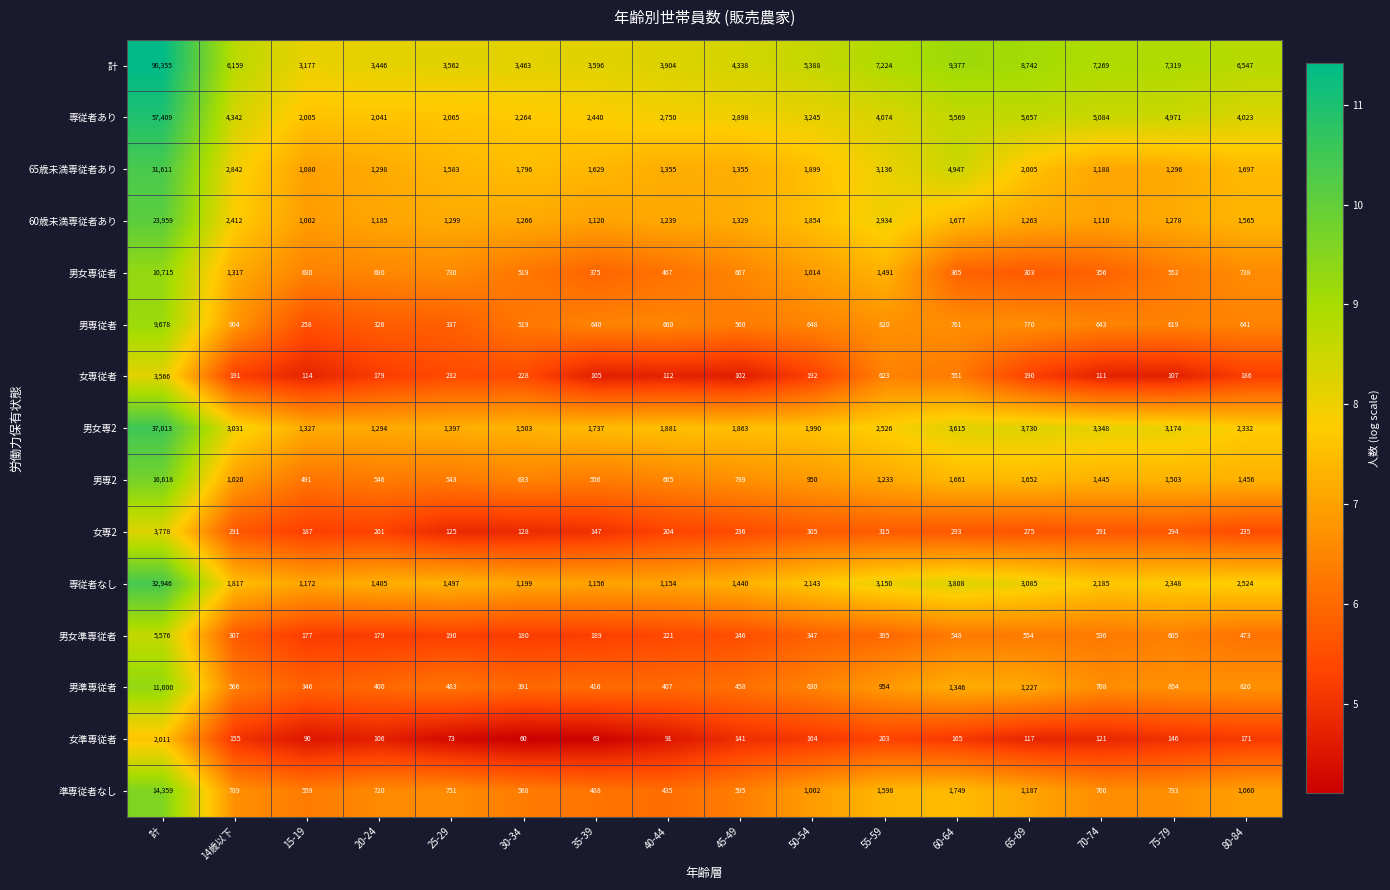

What is the difference between the 男専従者 values at 35-39 and 65-69?

130